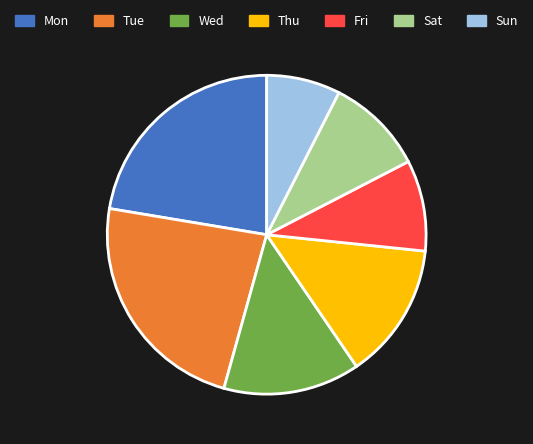

True or false: Mon accounts for 31% of the total.

False